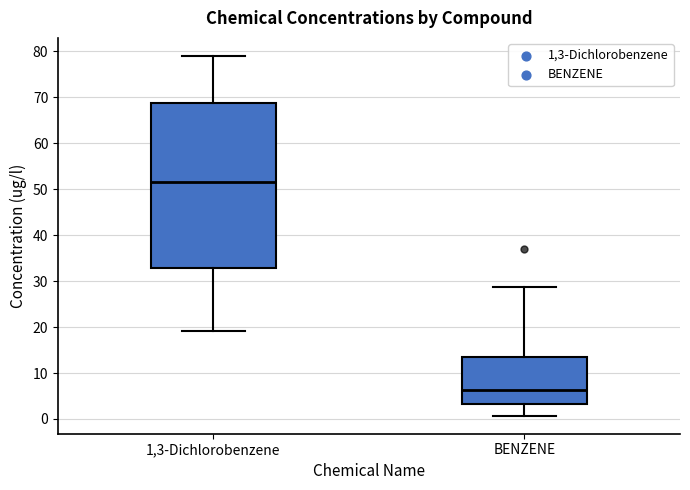

Reading left to right, transcribe this box plot: for each box, give where its median line is, the range the box spans, and where its two whiskers end, as read against the y-axis. The values are not printed on the chart, so give them approximately, as read against the axis.

1,3-Dichlorobenzene: median 51, box 33 to 69, whiskers 19 to 79
BENZENE: median 6, box 3 to 13, whiskers 1 to 29